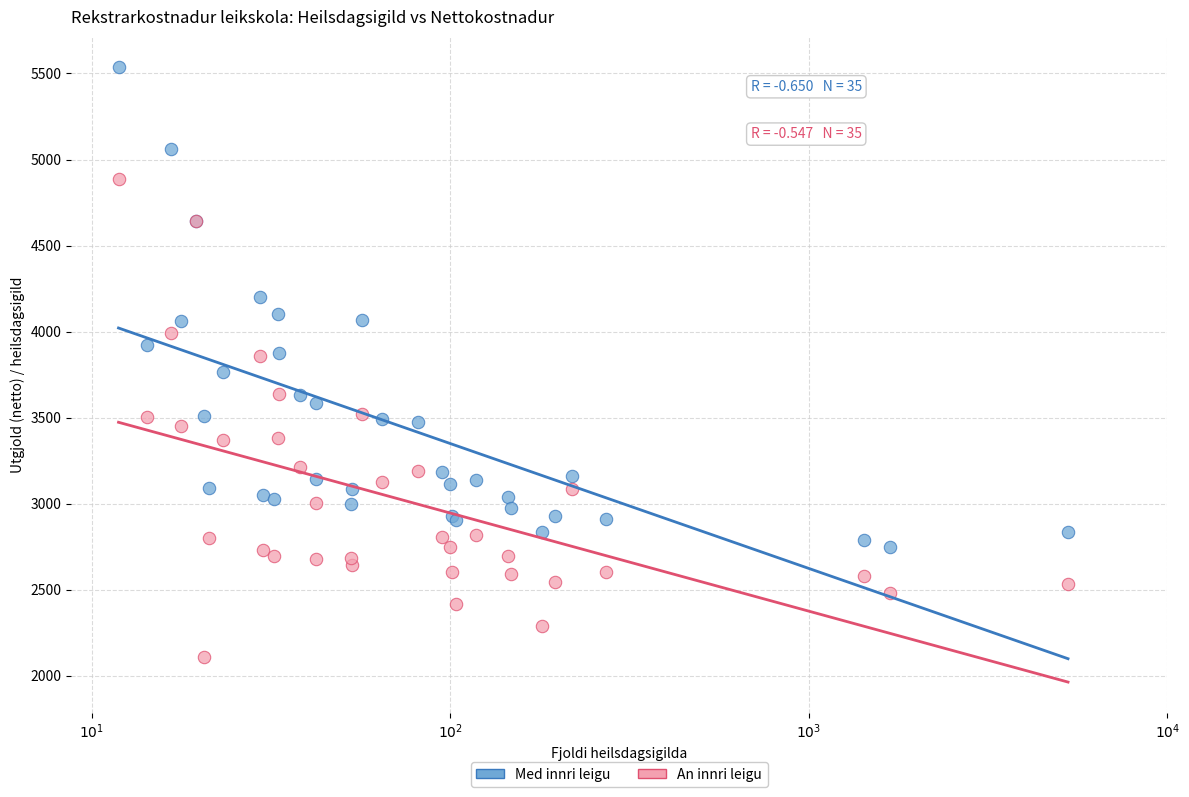

What are all the series names shown in the legend?

Med innri leigu, An innri leigu